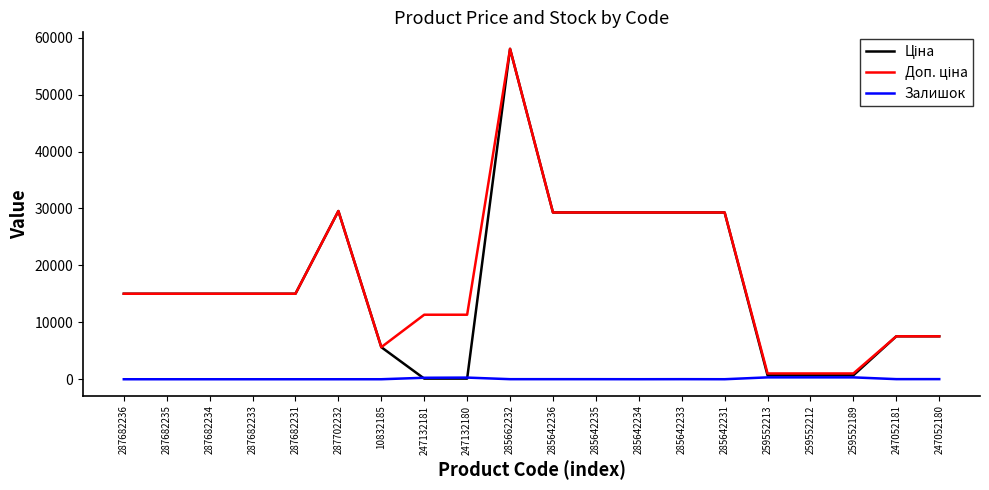

At which category is the sum across all series the highest?

285662232